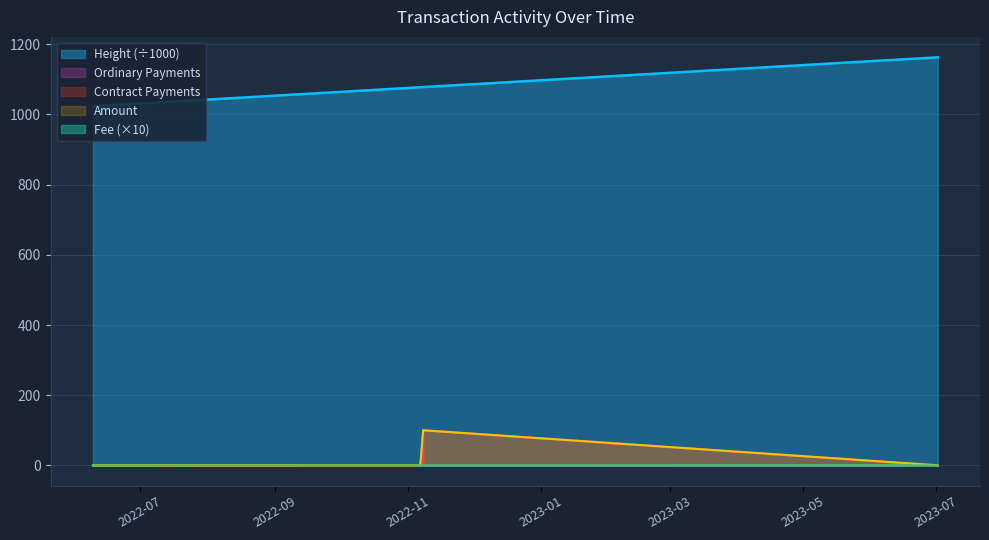

True or false: Amount and Height (÷1000) cross at least once.

False